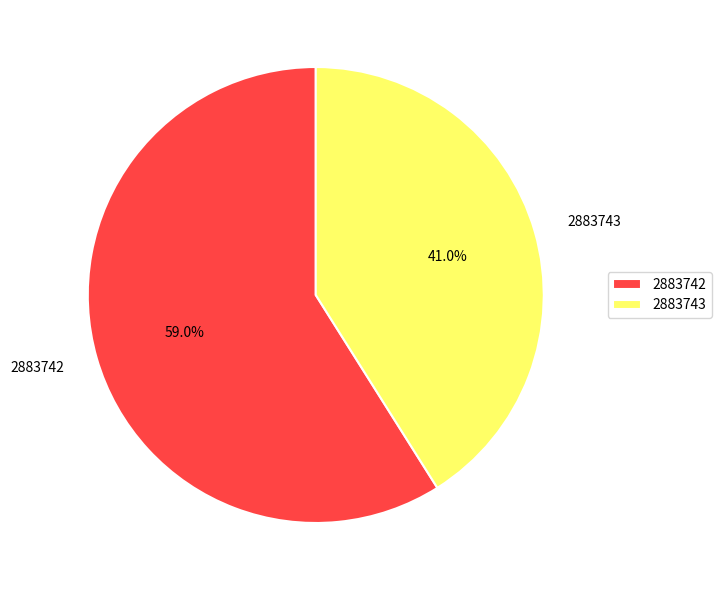

Is there any slice that represents more than half of the pie?

Yes